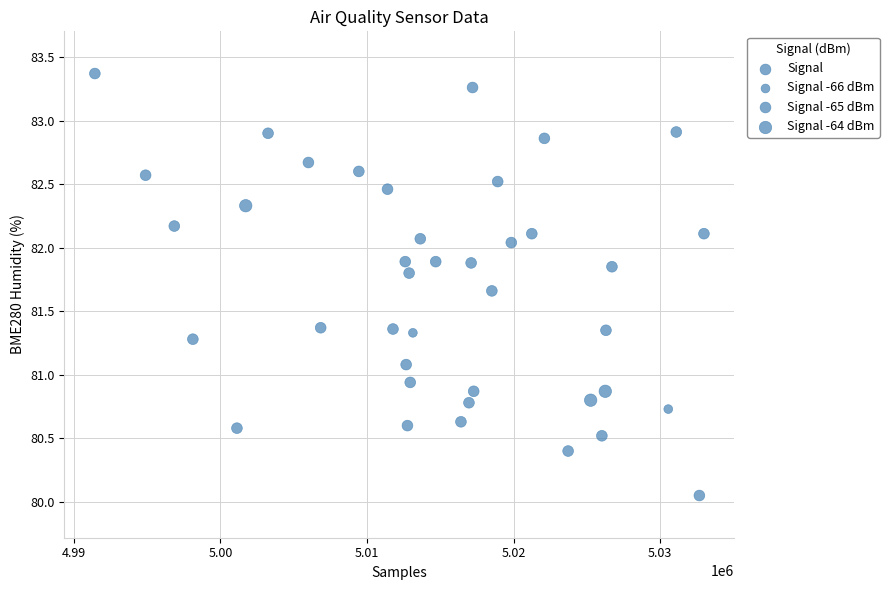

What is the range of X values (max minus min)?

41571.0